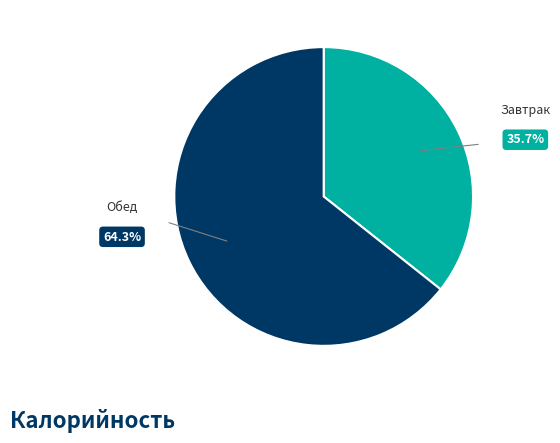

Is there a majority slice in this chart?

Yes